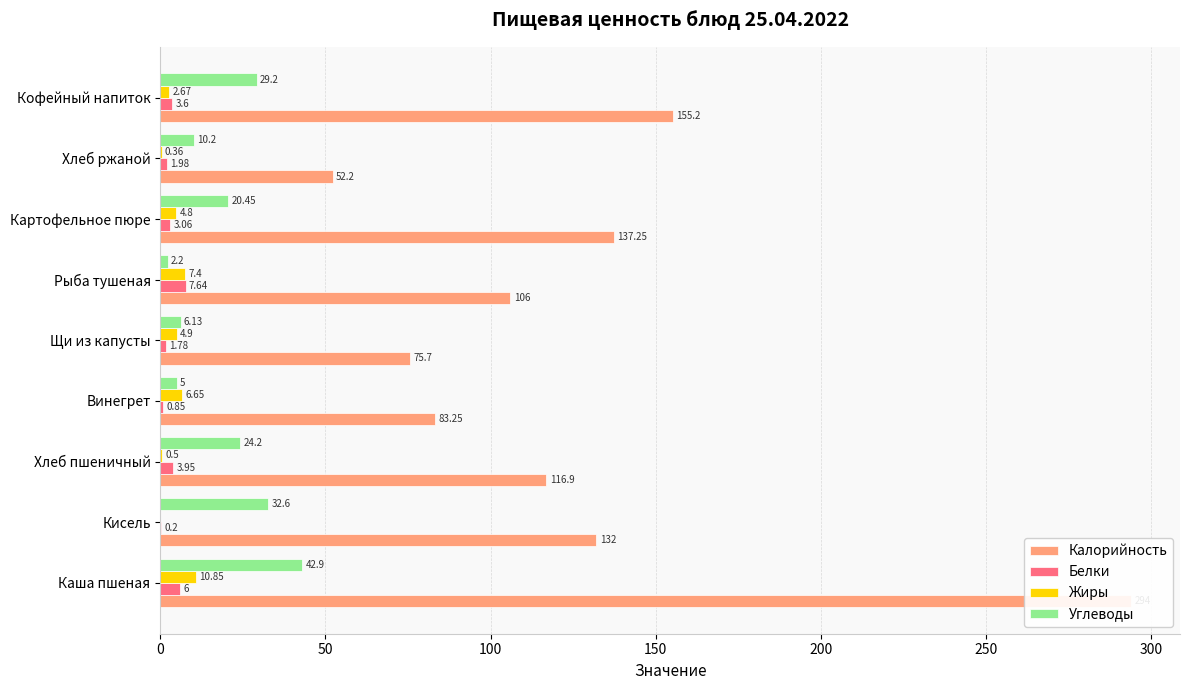

What is the maximum value for Белки?

7.6